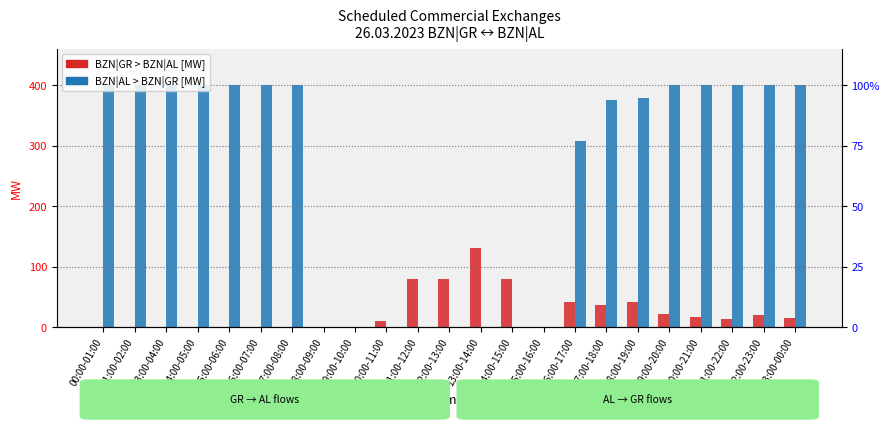

At which label does BZN|AL > BZN|GR [MW] reach its minimum?

08:00-09:00